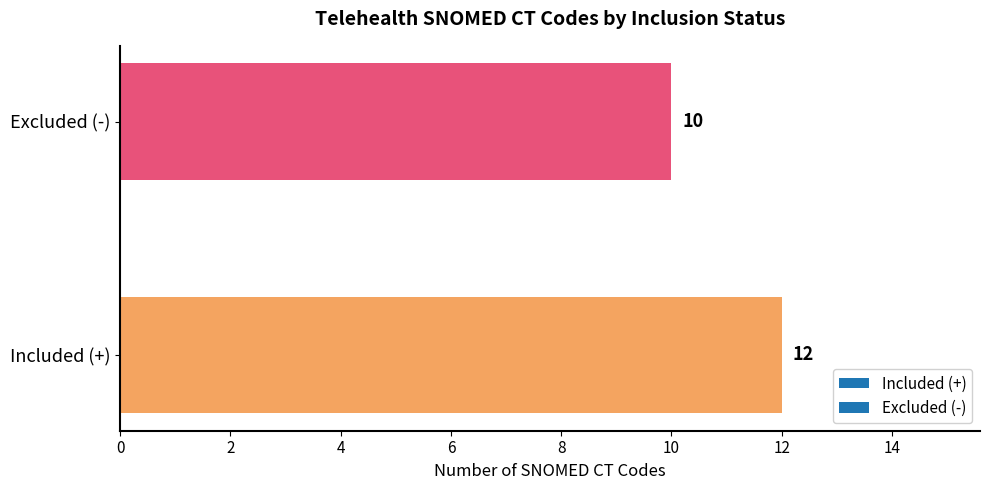

List the labels in order of value, smallest first.

Excluded (-), Included (+)